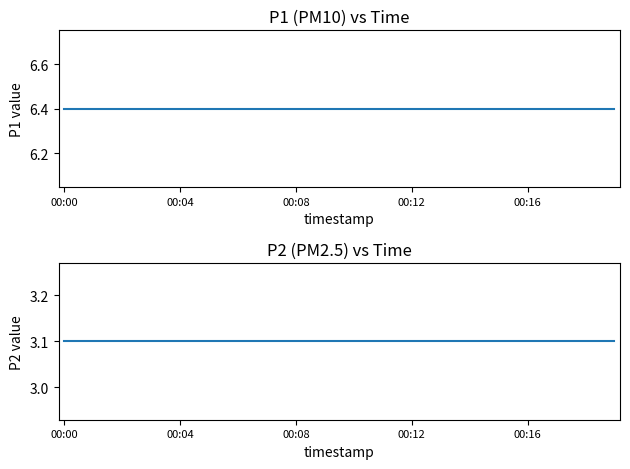

True or false: P1 and P2 cross at least once.

False